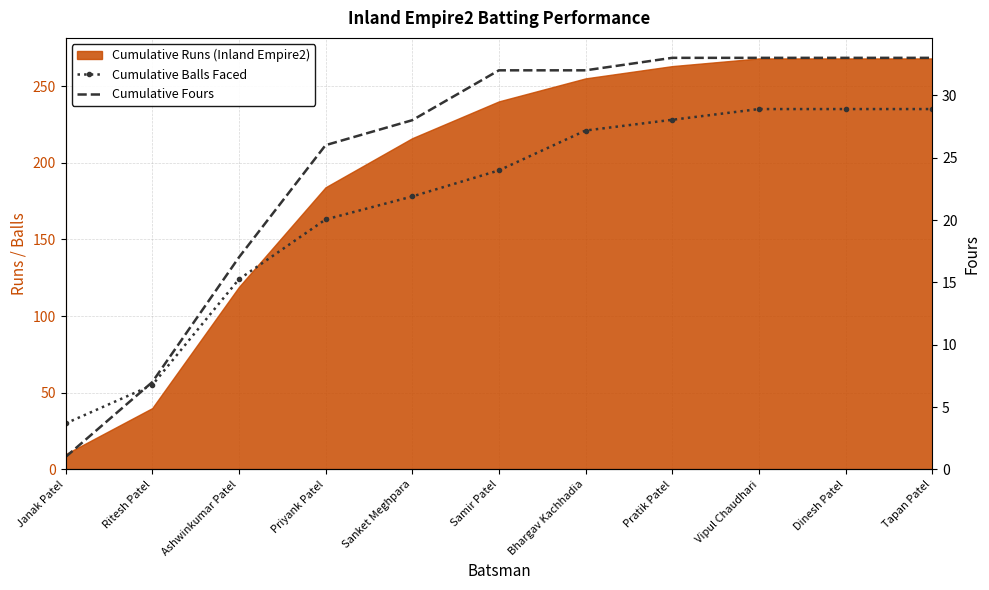

At Ashwinkumar Patel, list the series in order from smallest to largest.

Cumulative Fours, Cumulative Balls Faced